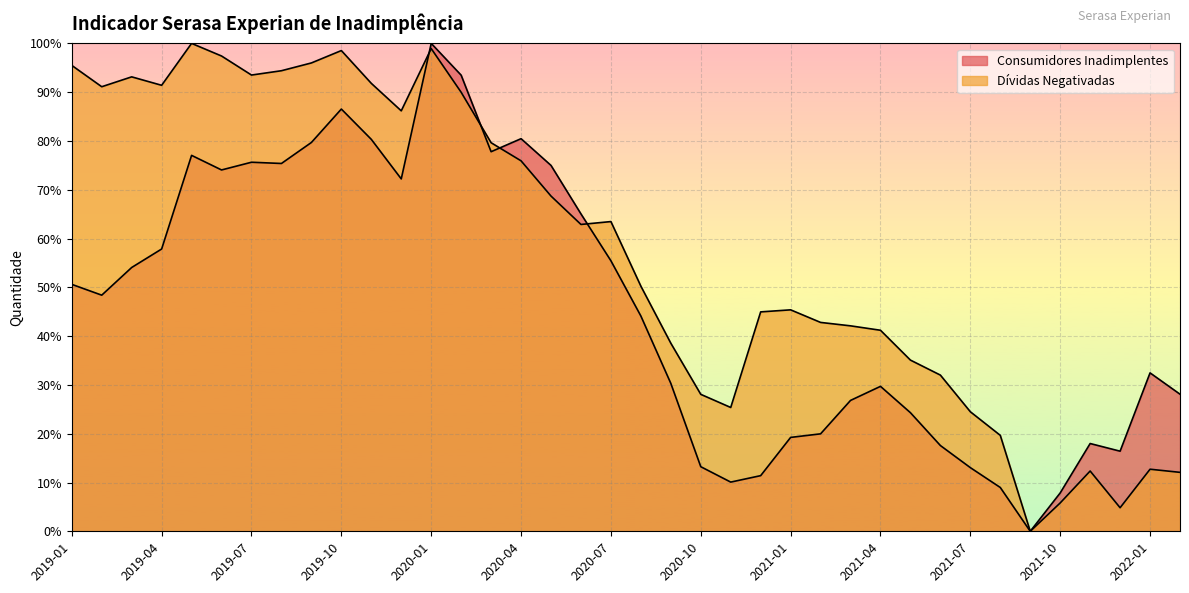

Read the Consumidores Inadimplentes value at 2021-02.

20.0